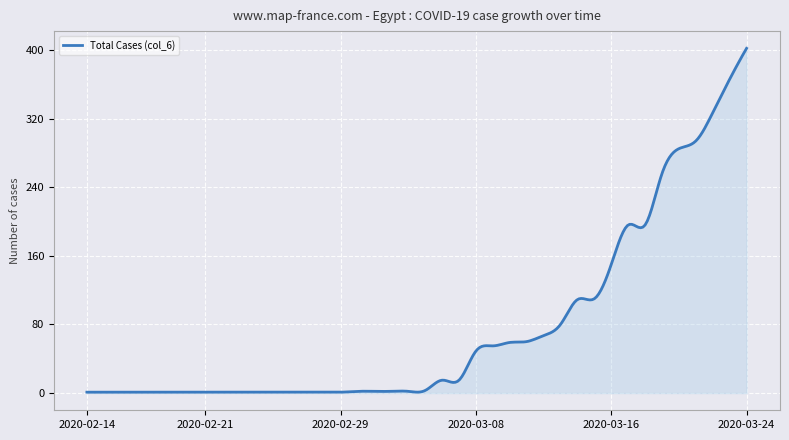

What is the difference between the maximum and minimum values?

401.1